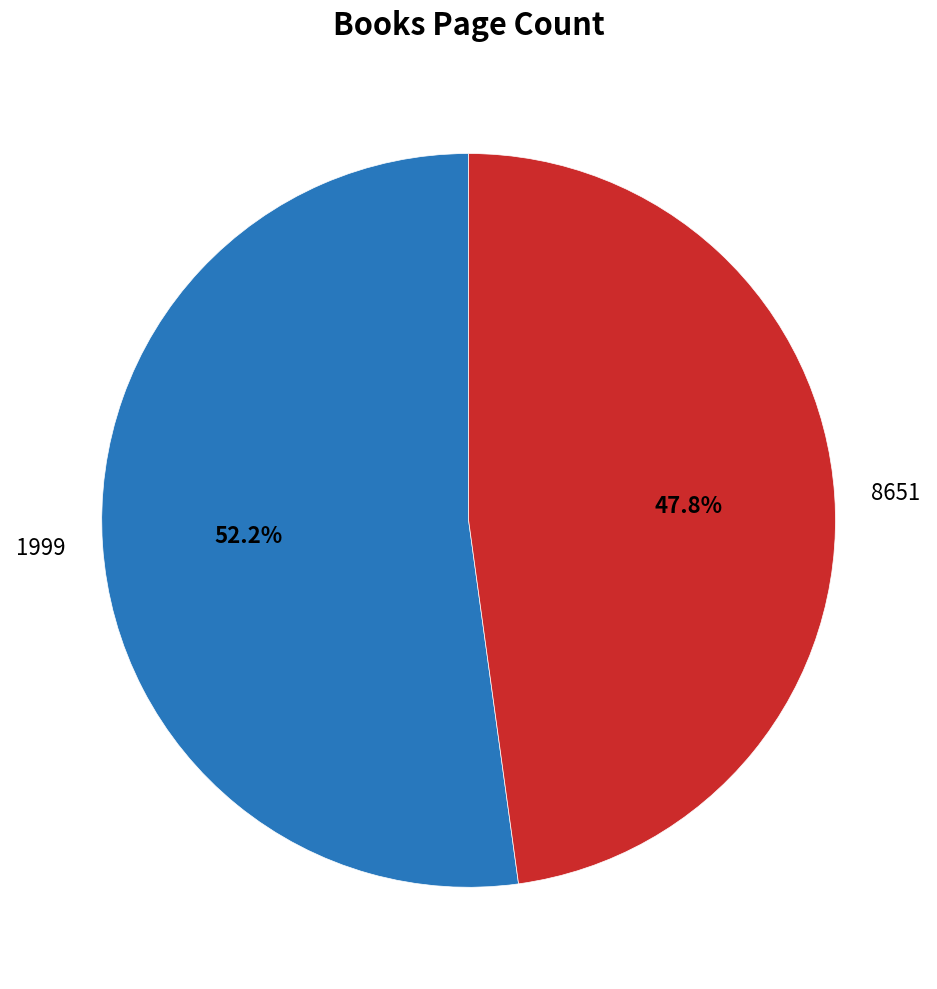

Which slice is the largest?

1999